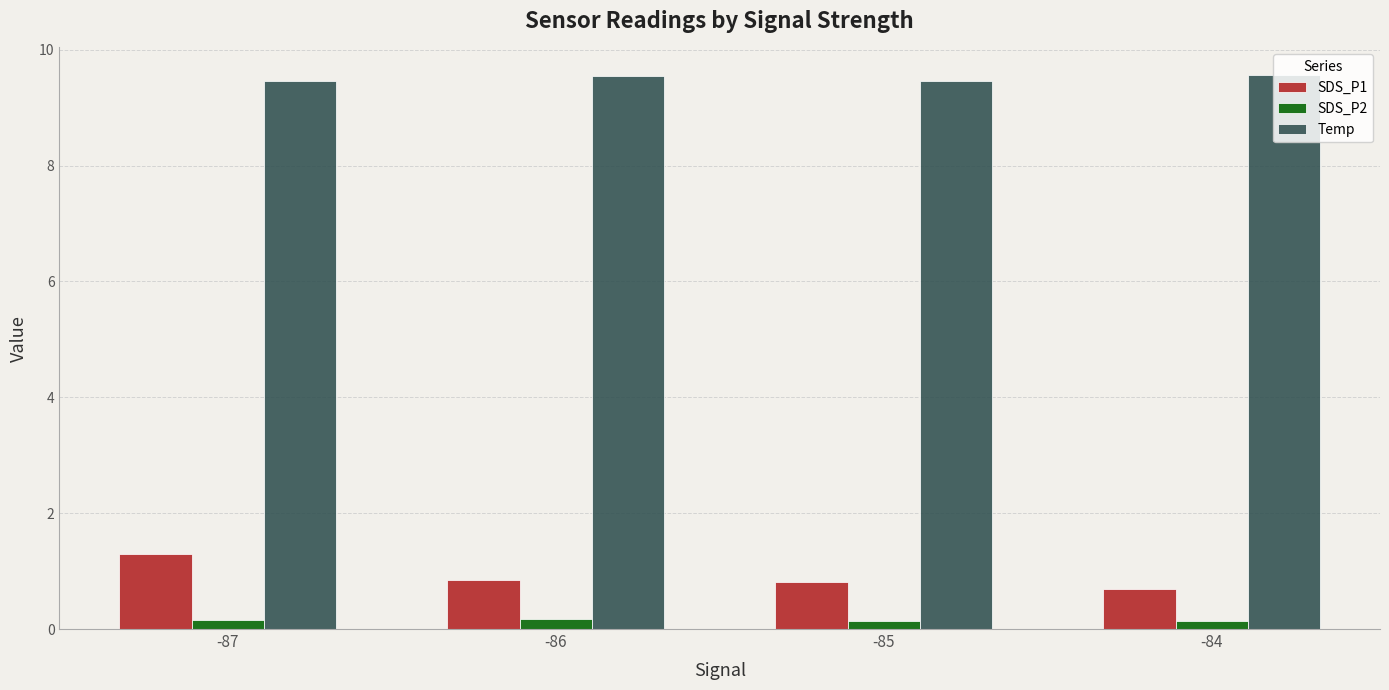

Is it true that Temp equals 4.0 at -85?

False